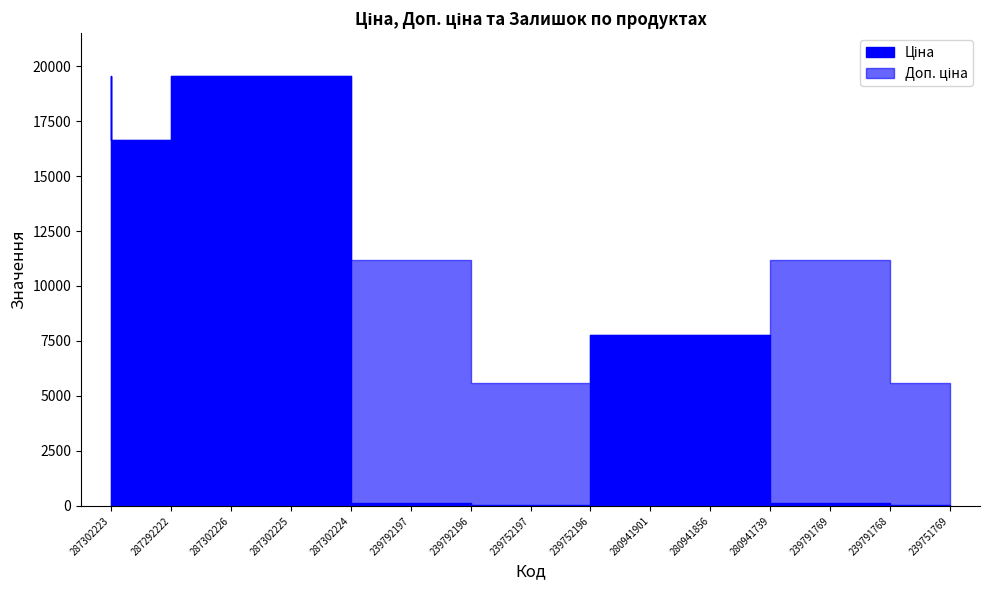

Does the chart have visible grid lines?

No